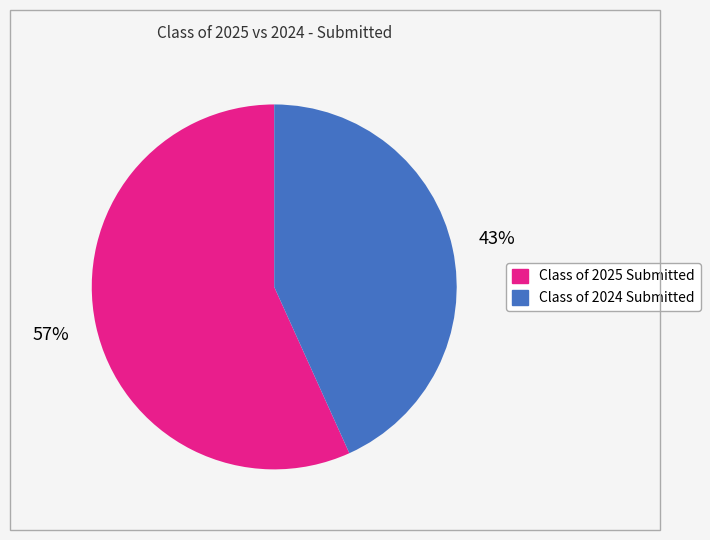

Does any single category account for the majority?

Yes